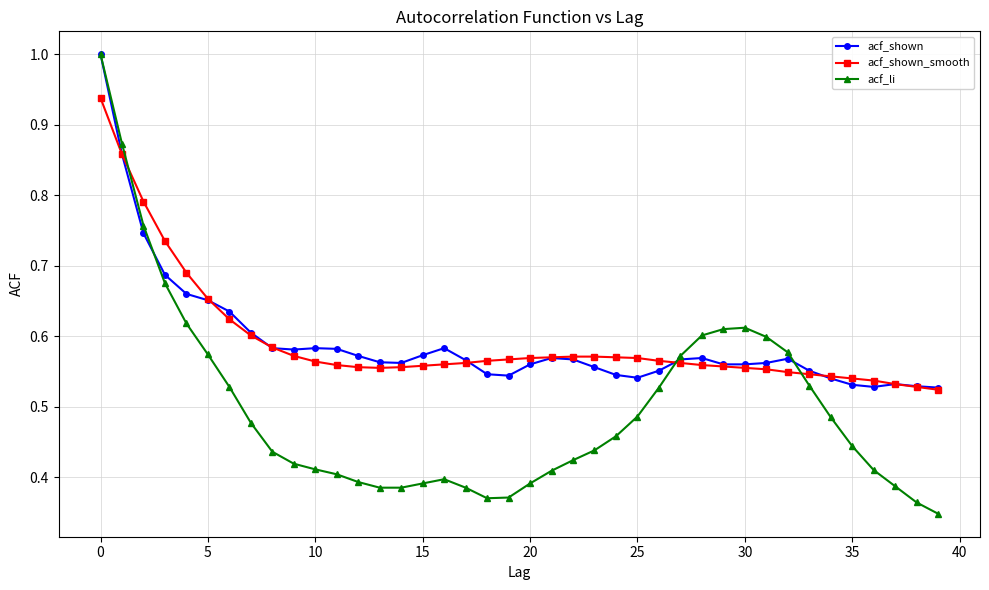

True or false: acf_shown has more than 2 interior local peaks.

True